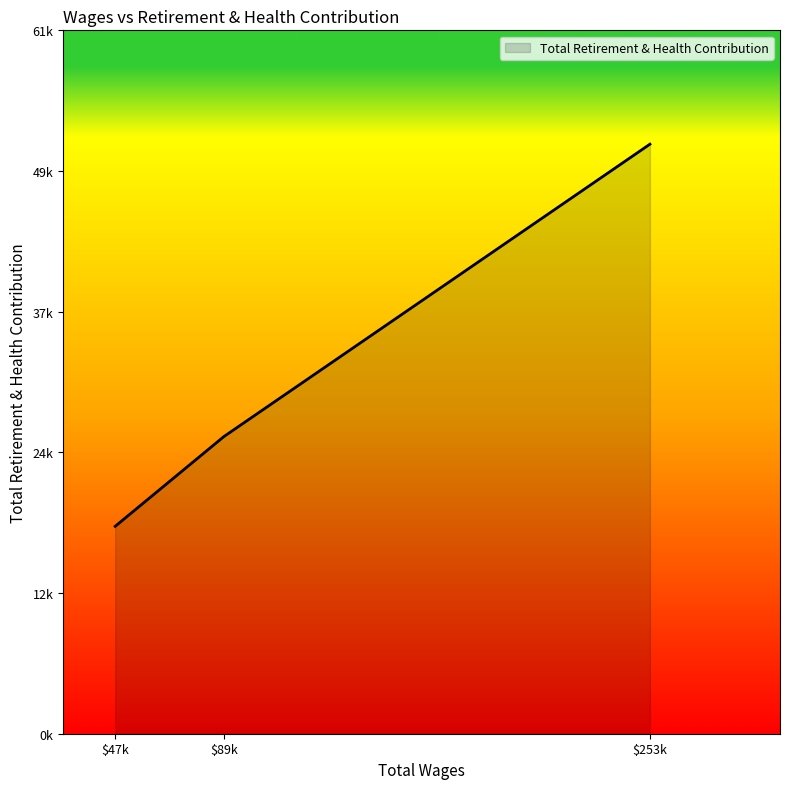

Does the chart display data point markers on the line(s)?

No